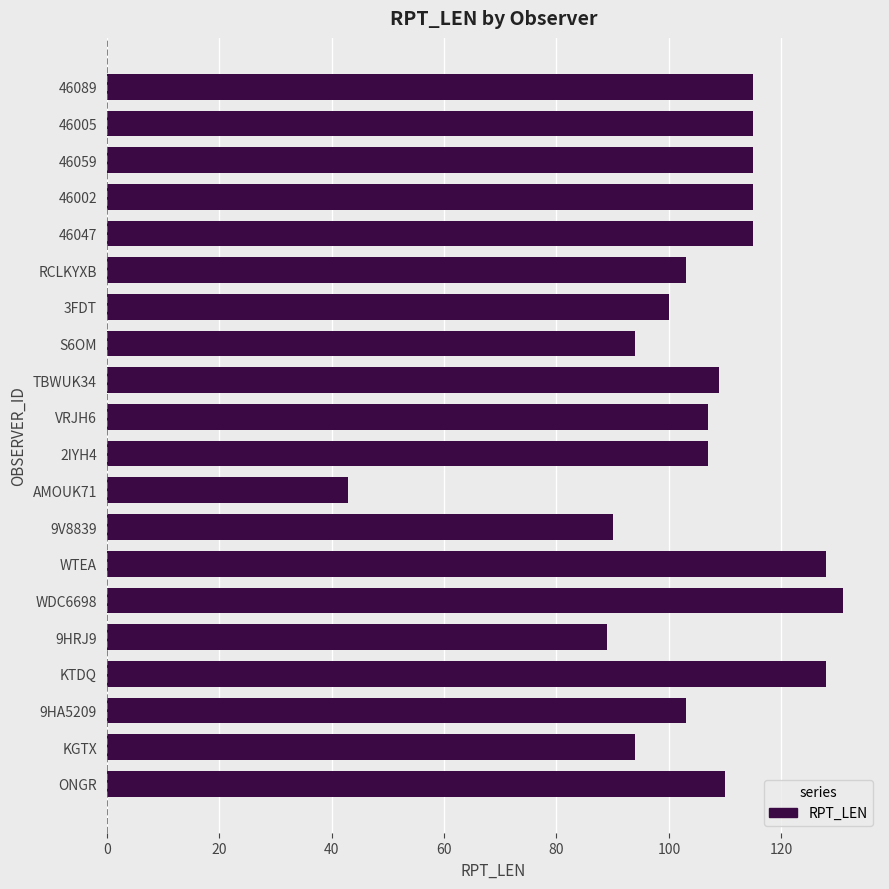

What is the sum of all values?

2111